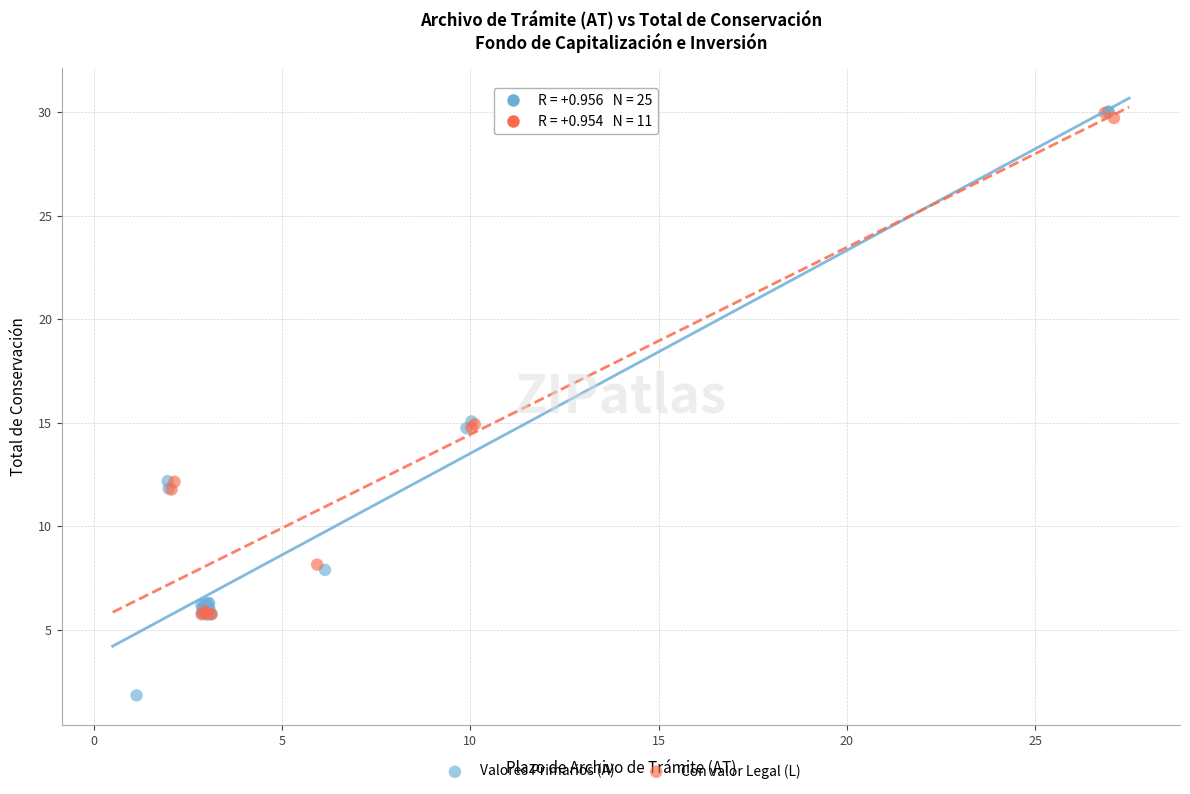

Which series contains the lowest Y value?

Valores Primarios (A)